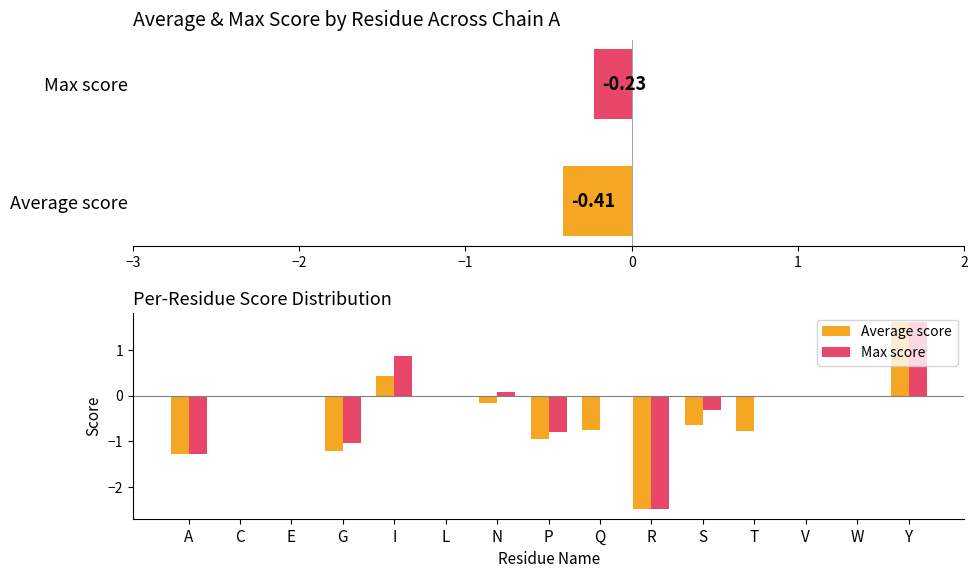

Is it true that Max score equals 1.6 at Y?

True